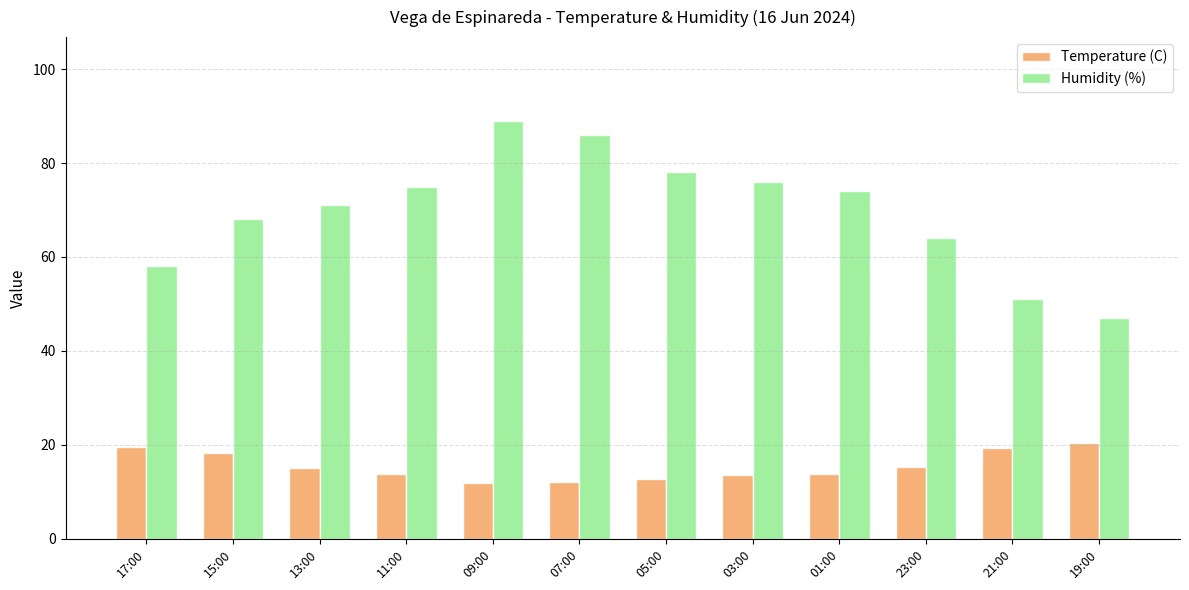

List the series in order of their peak value, highest first.

Humidity (%), Temperature (C)